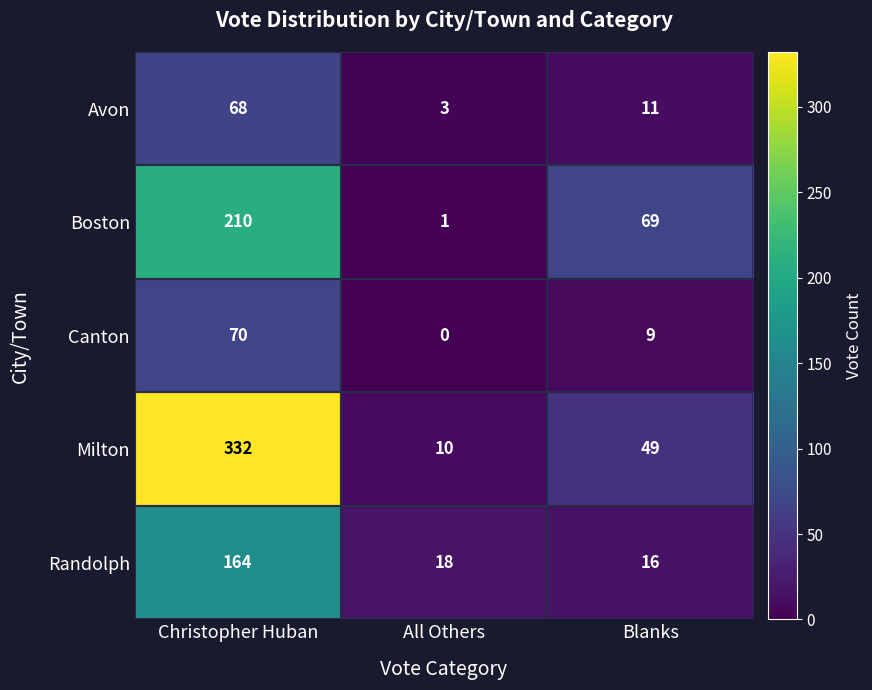

What is the difference between the maximum and minimum values in the Avon series?

65